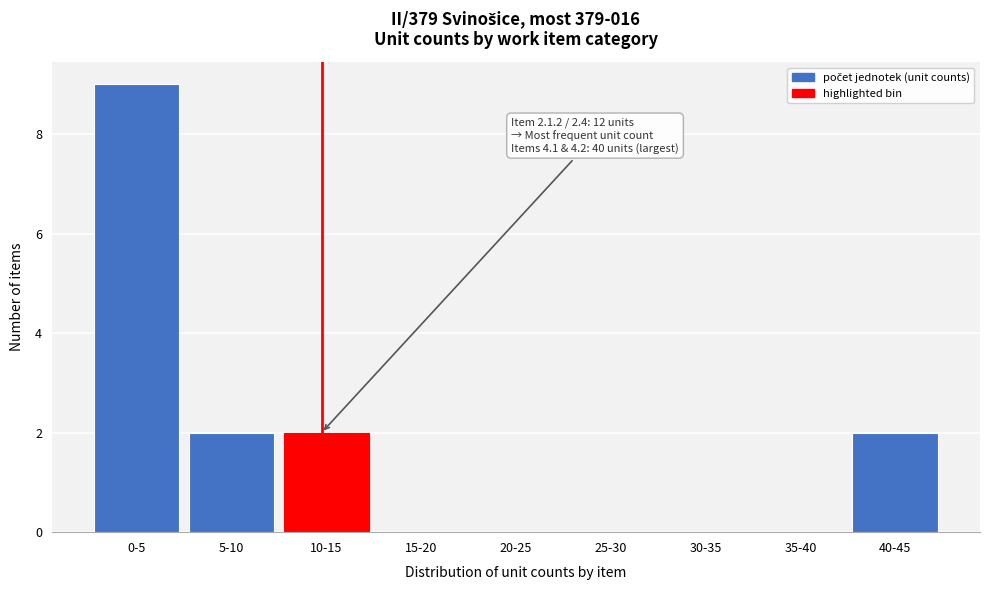

Reading left to right, list all the values displayed in this chart.

0-5=9	5-10=2	10-15=2	15-20=0	20-25=0	25-30=0	30-35=0	35-40=0	40-45=2